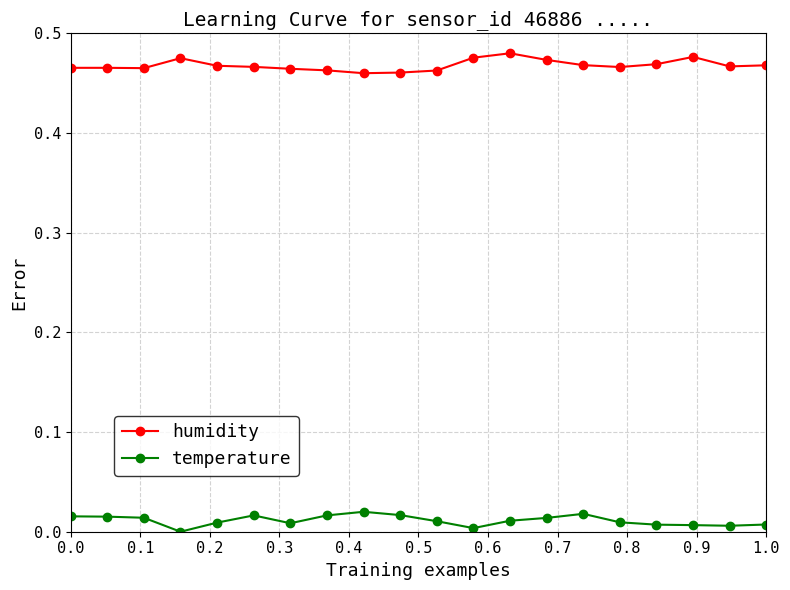

Rank the series by their average value, from highest to lowest.

humidity, temperature